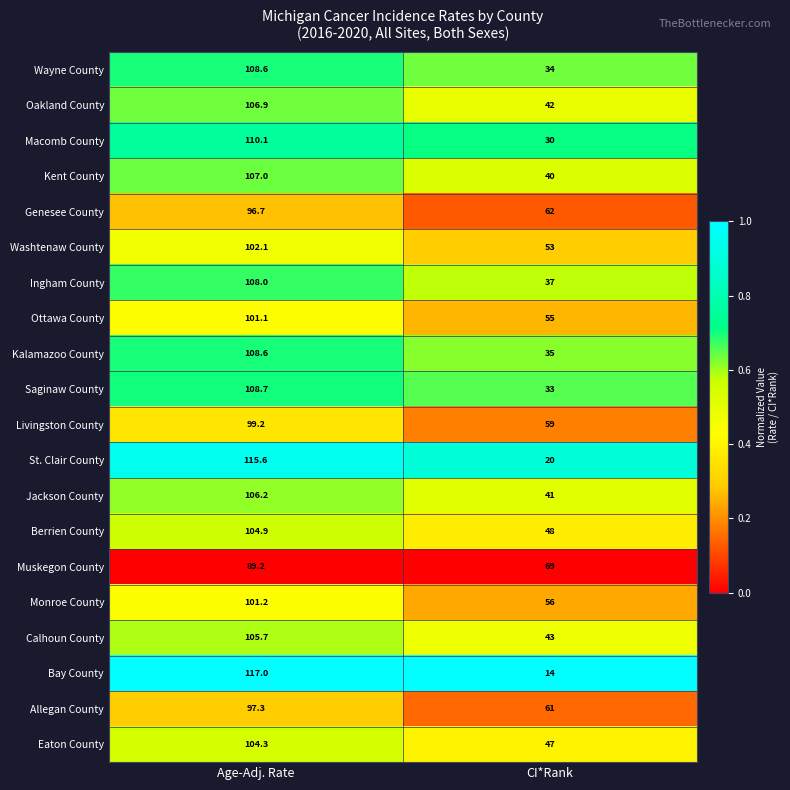

What is the sum of all Berrien County values?

152.9